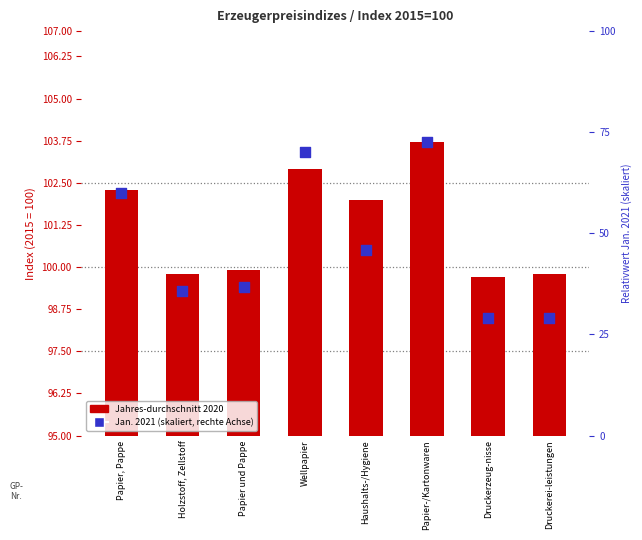

At how many categories does at least one series exceed 26?

8